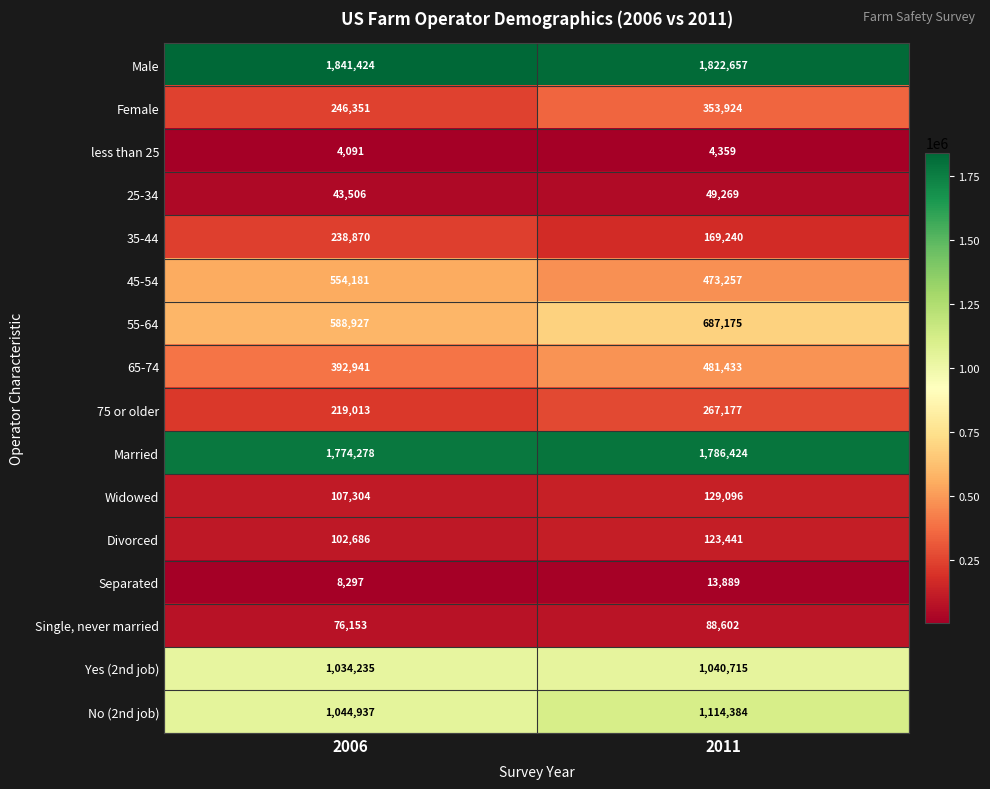

Which series has the widest spread of values?

Female